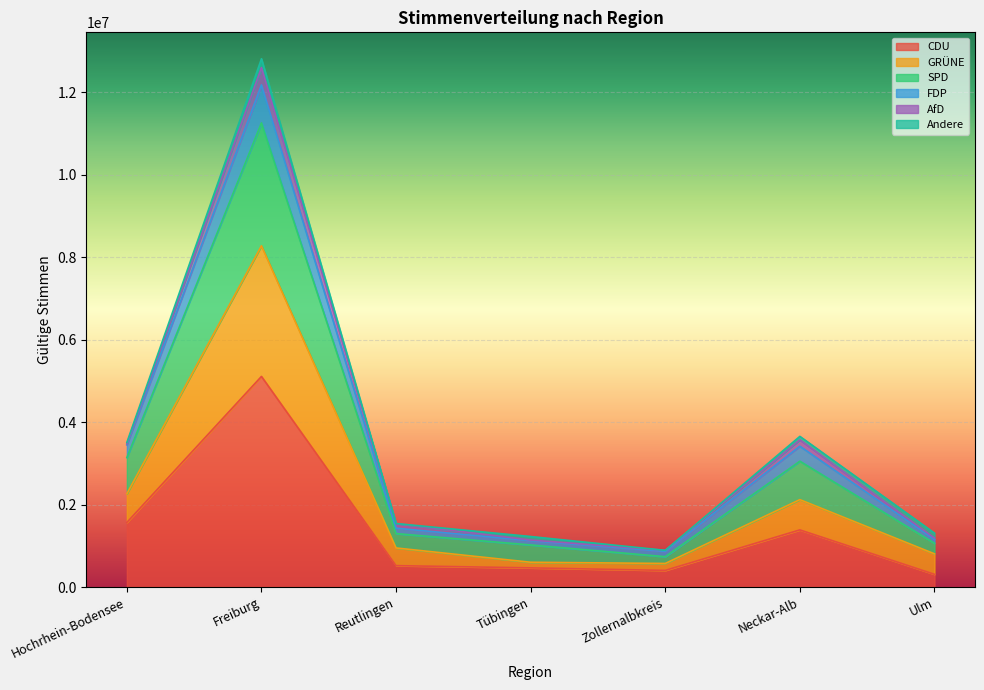

The value of CDU at Tübingen is 464431. True or false?

True